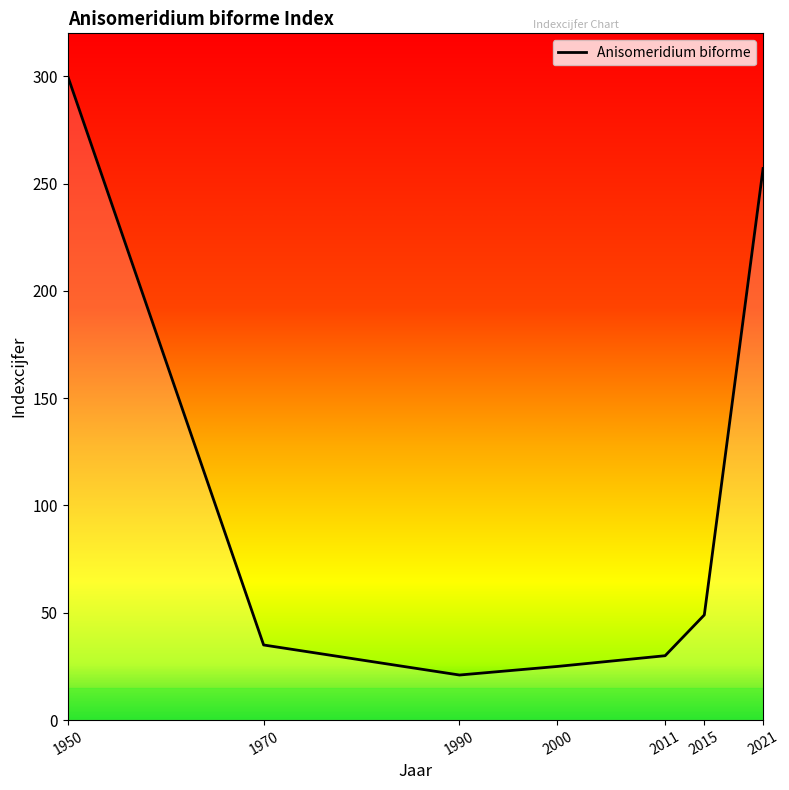

What is the change in value from 2011 to 2021?

+227